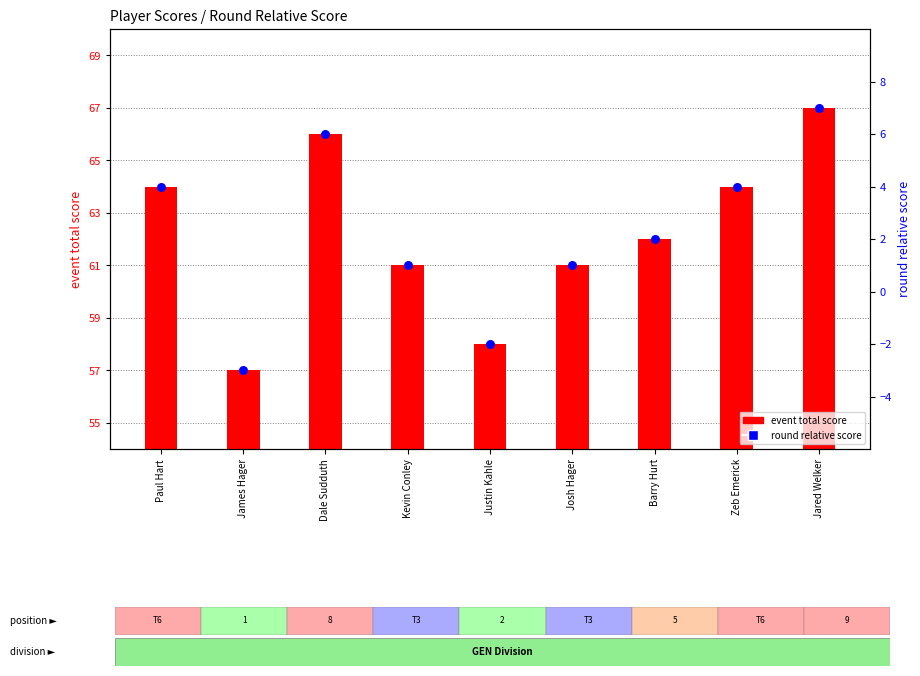

Which series contains the lowest Y value?

round relative score